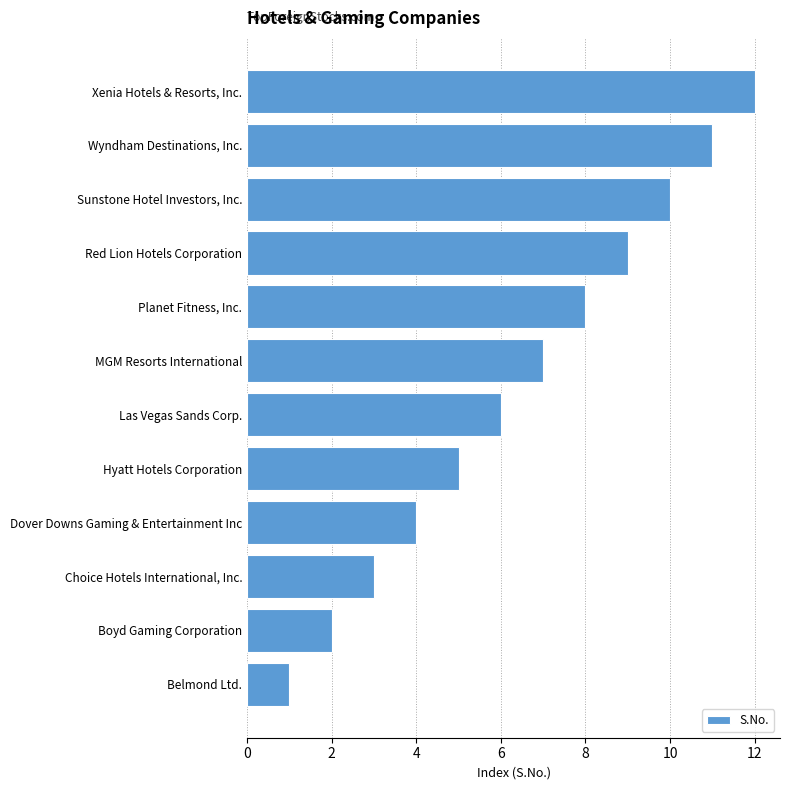

True or false: the data shows 11 at Las Vegas Sands Corp..

False